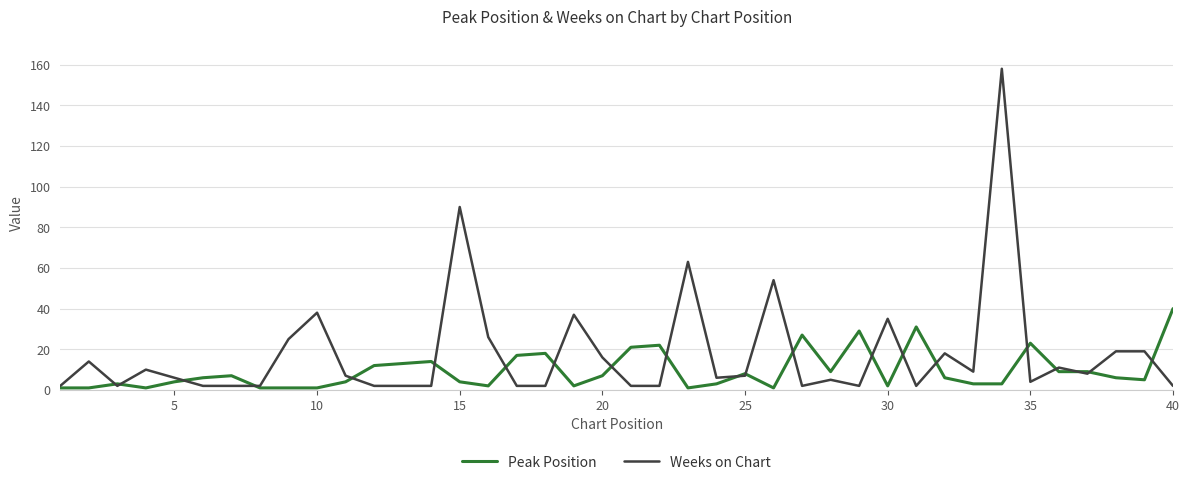

Which series has the largest range (max minus min)?

Weeks on Chart